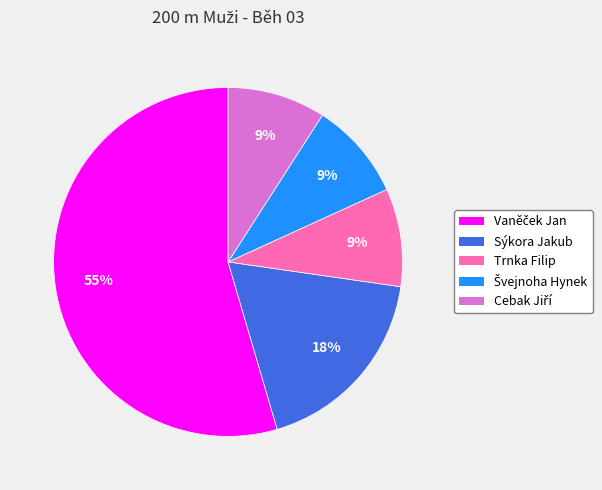

True or false: Sýkora Jakub accounts for 9% of the total.

False